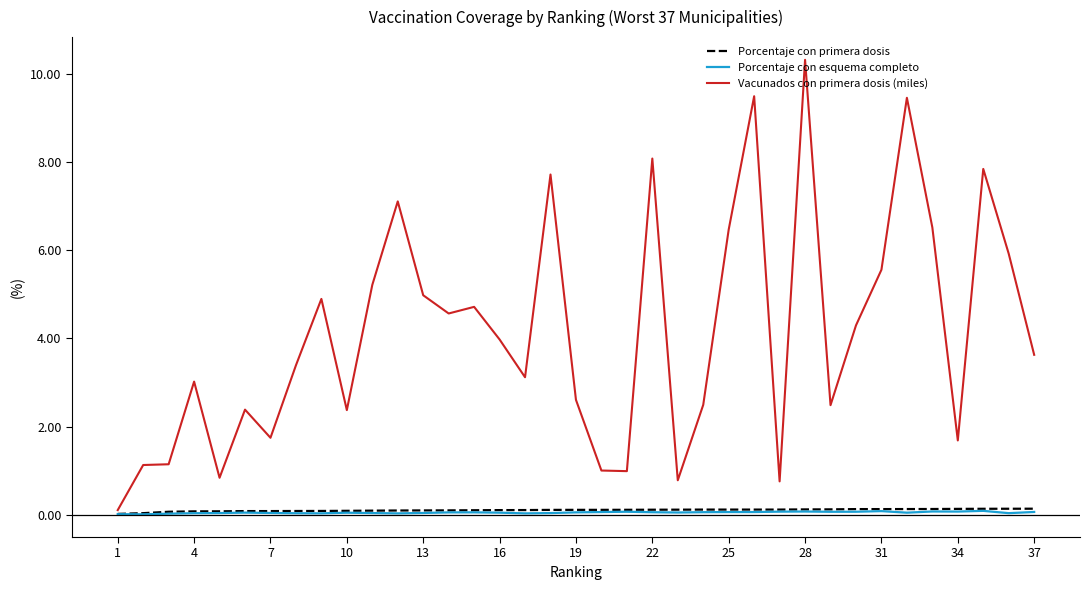

Which series has the widest spread of values?

Vacunados con primera dosis (miles)